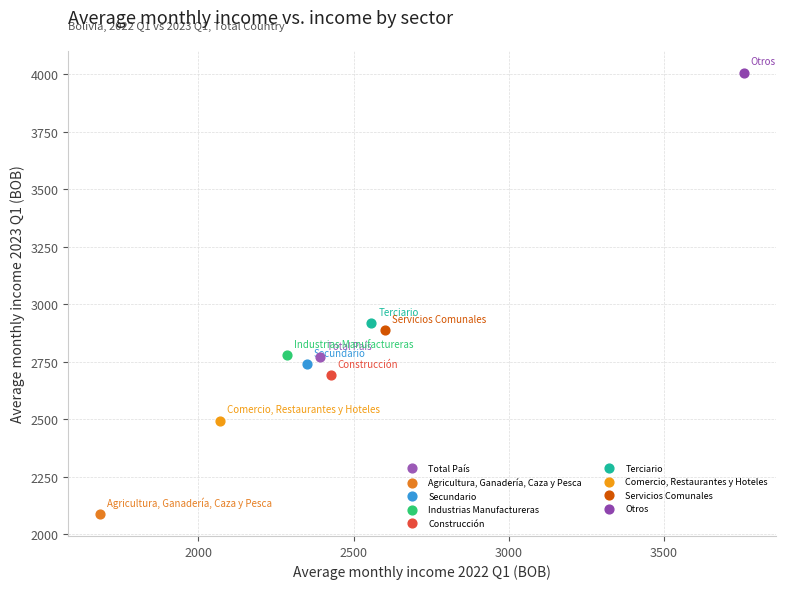

Which series reaches the maximum Y coordinate?

Otros